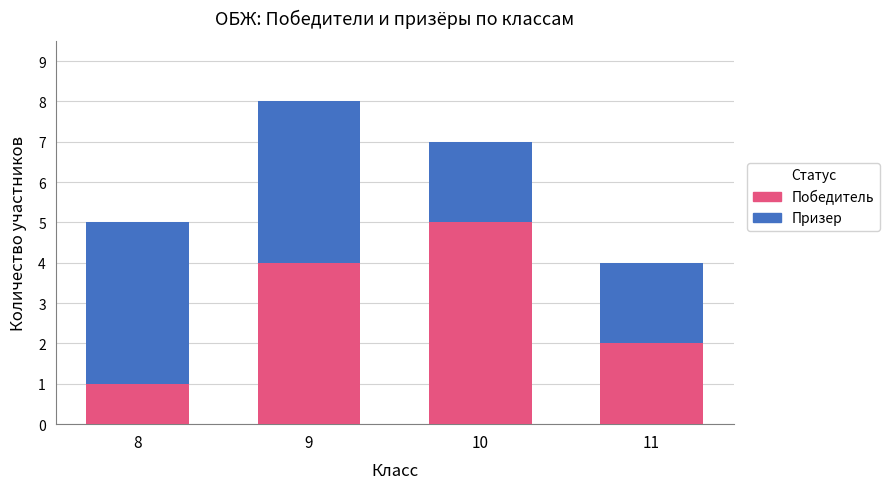

At which category is the sum across all series the highest?

9